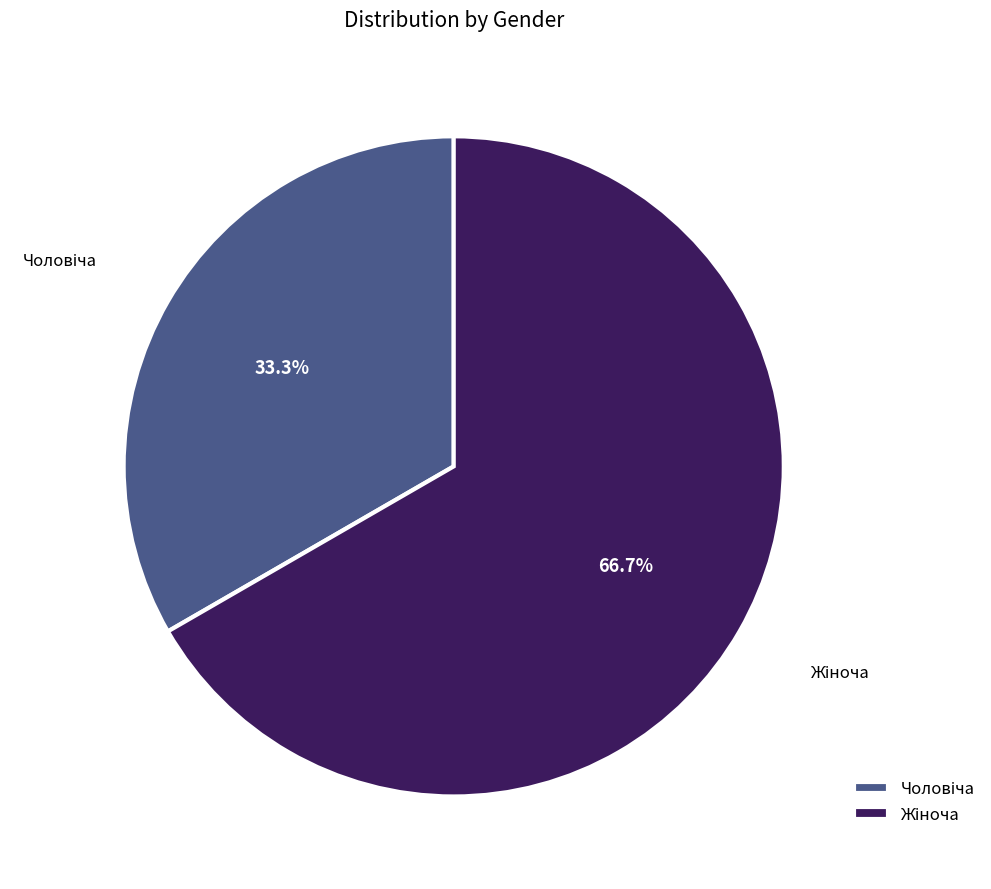

To the nearest percent, what is the difference between the largest and smallest slice percentages?

33%